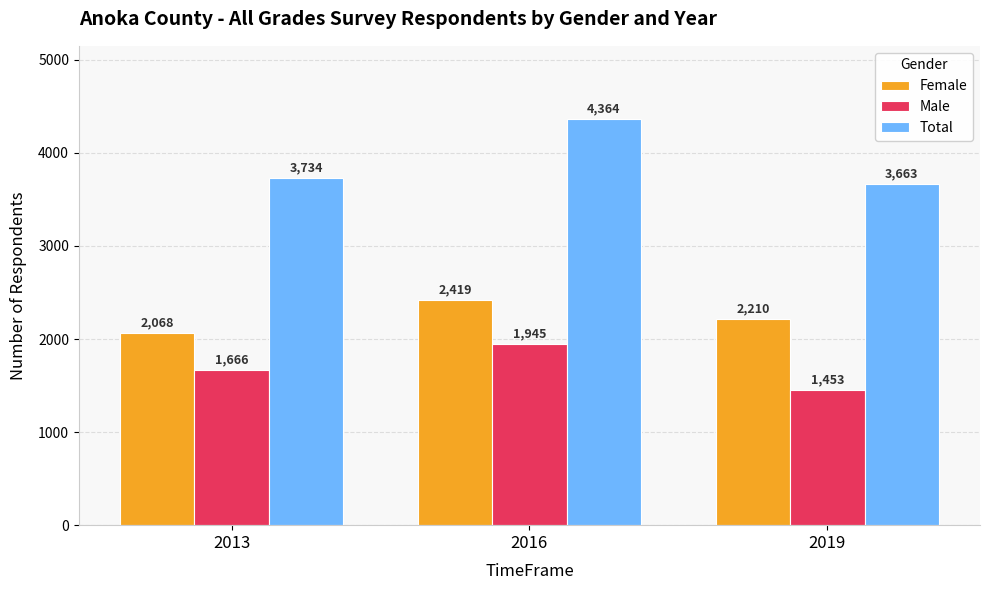

What is the total value across all series at 2019?

7326